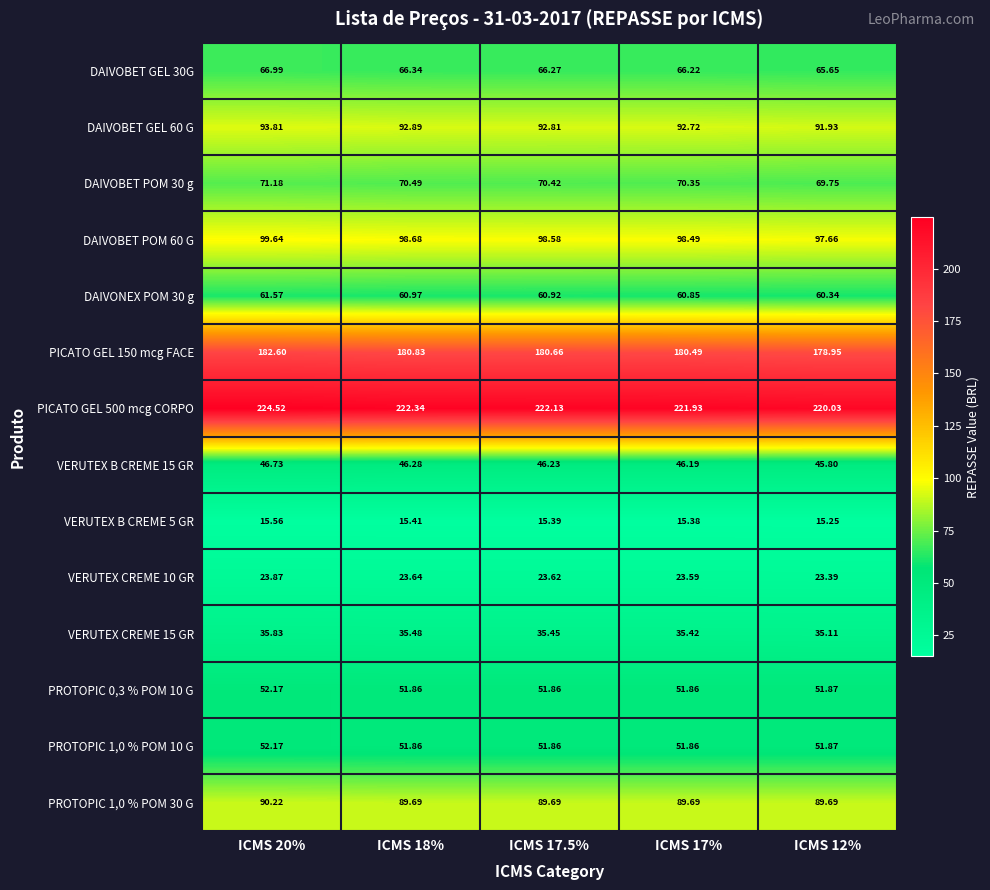

What is the spread (max minus min) of values at ICMS 18%?

206.9